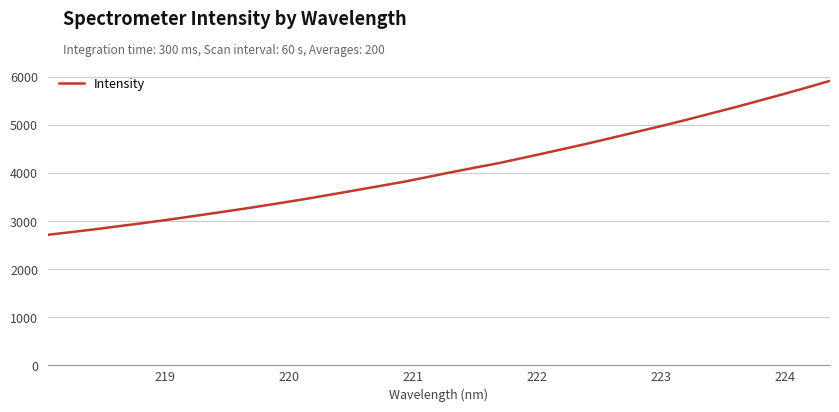

How many values are below 4016?

17